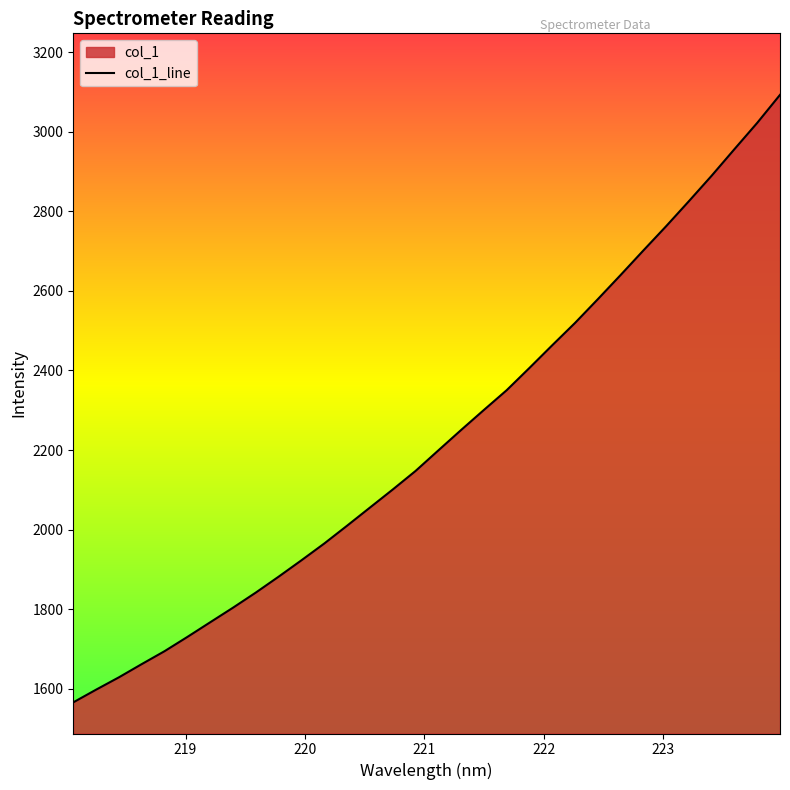

What is the difference between the maximum and minimum values?

1526.8